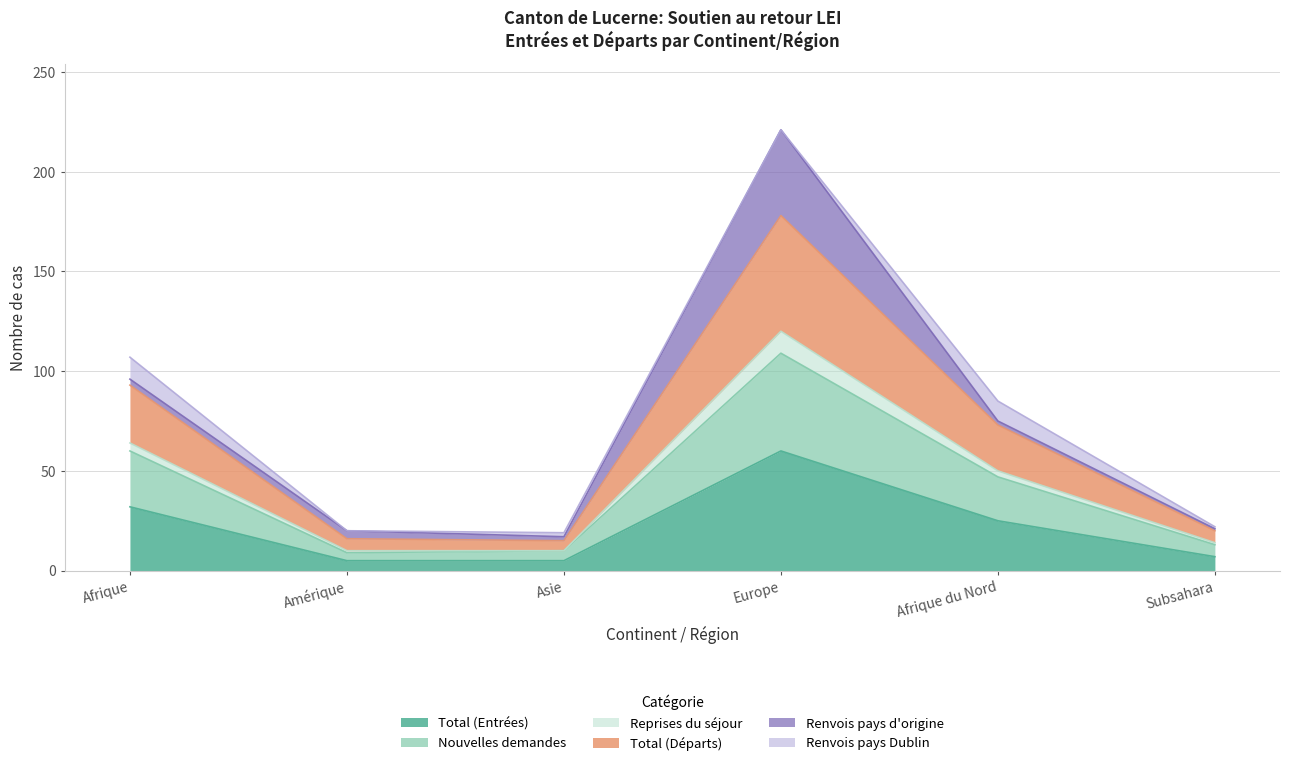

At which label is Total (Départs) closest to 120?

Afrique